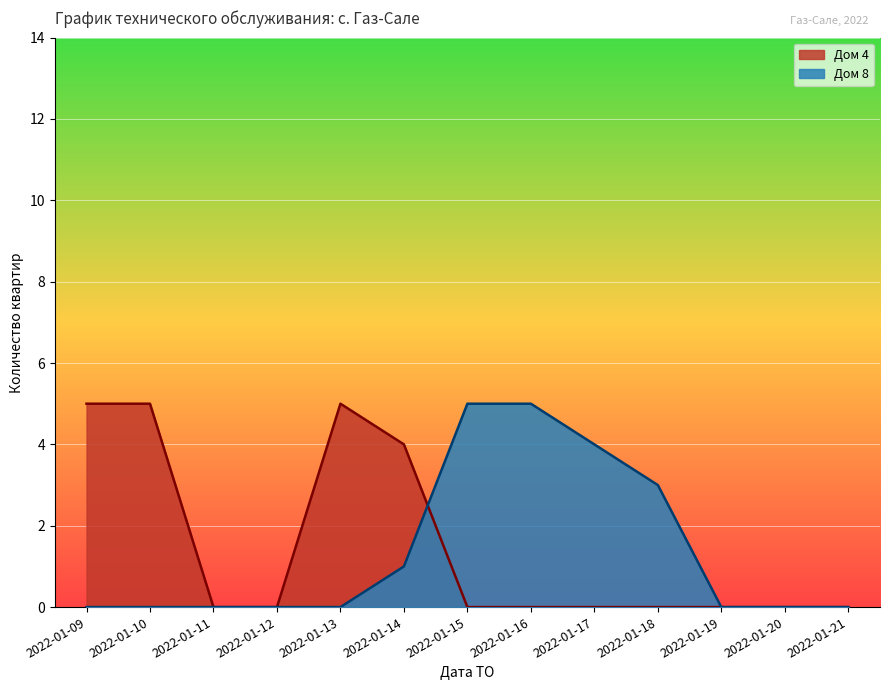

Rank the series at 2022-01-14 from lowest to highest value.

Дом 8, Дом 4